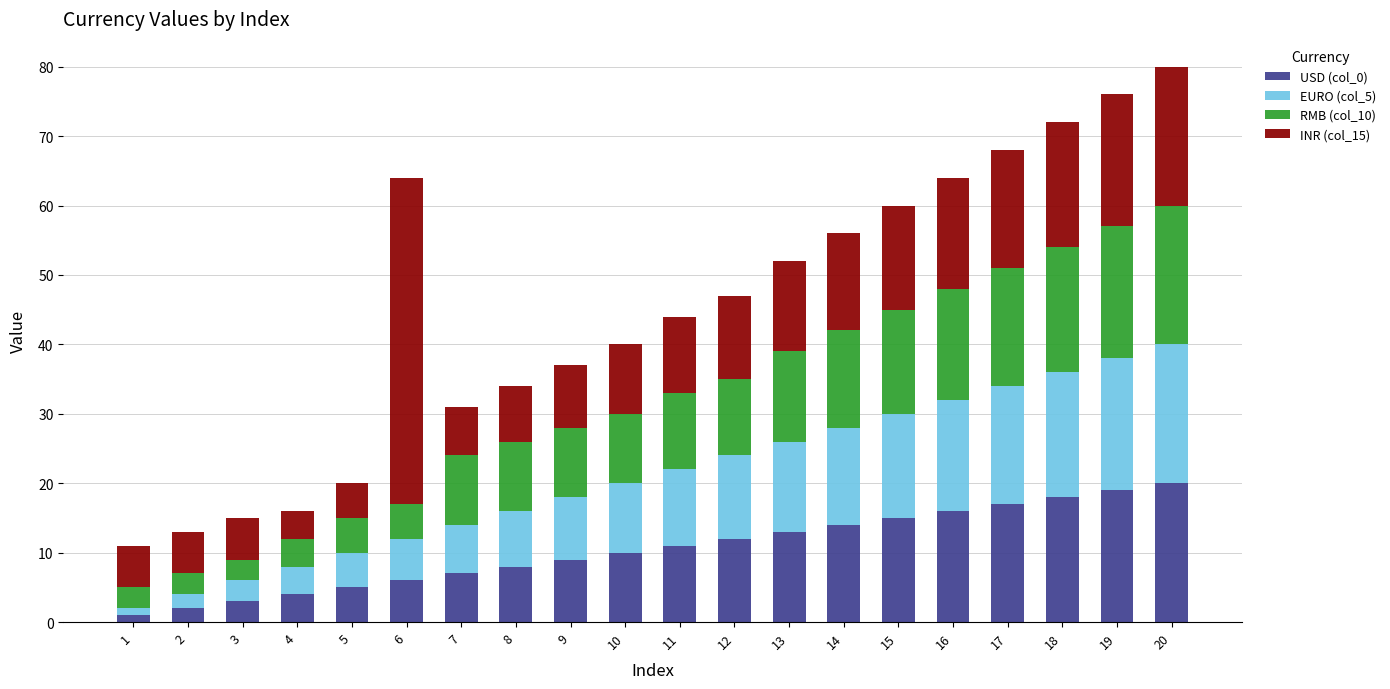

The value of USD (col_0) at 4 is 4. True or false?

True